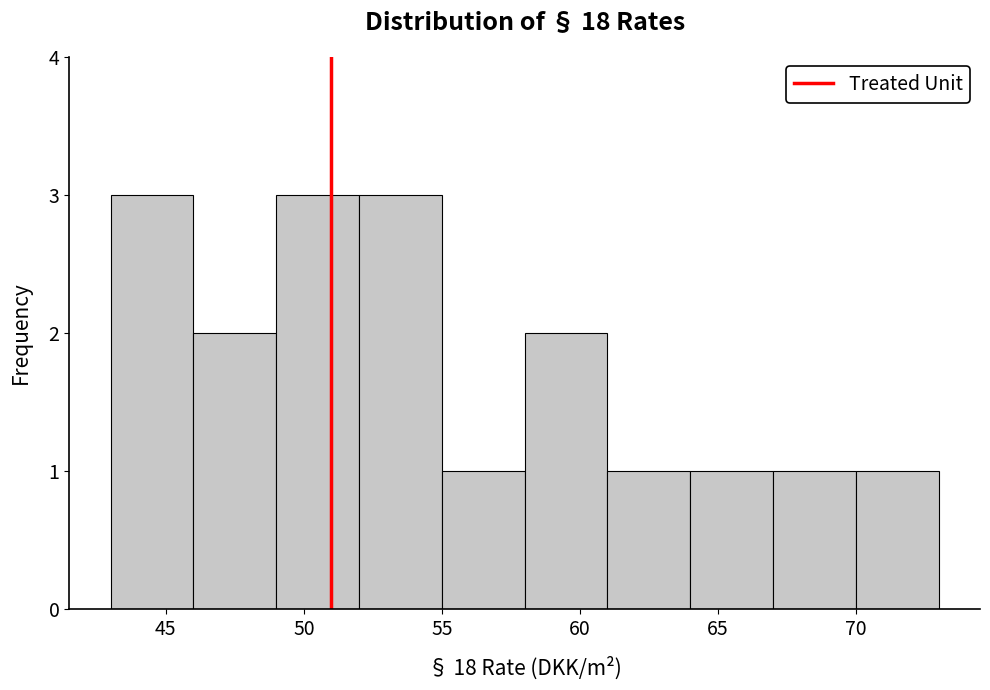

What is the height of the bar covering 43 to 46 on the x-axis? The values are not printed on the chart, so give them approximately, as read against the axis.

3